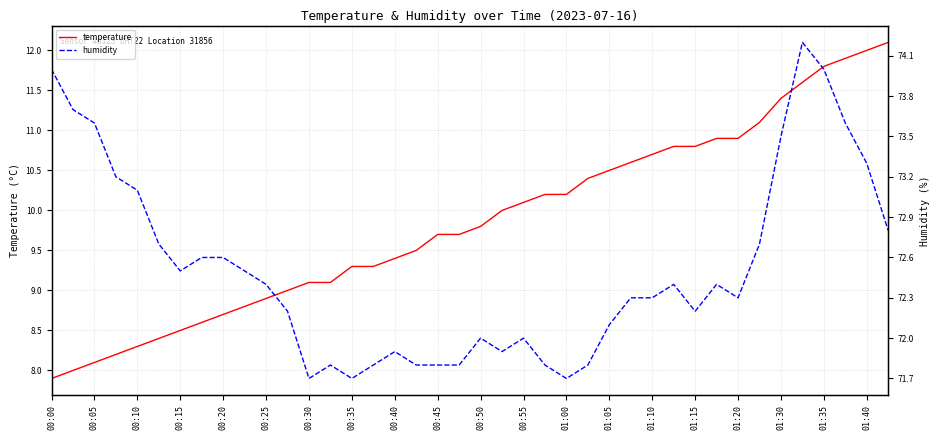

What is the average value of the humidity series?

72.5